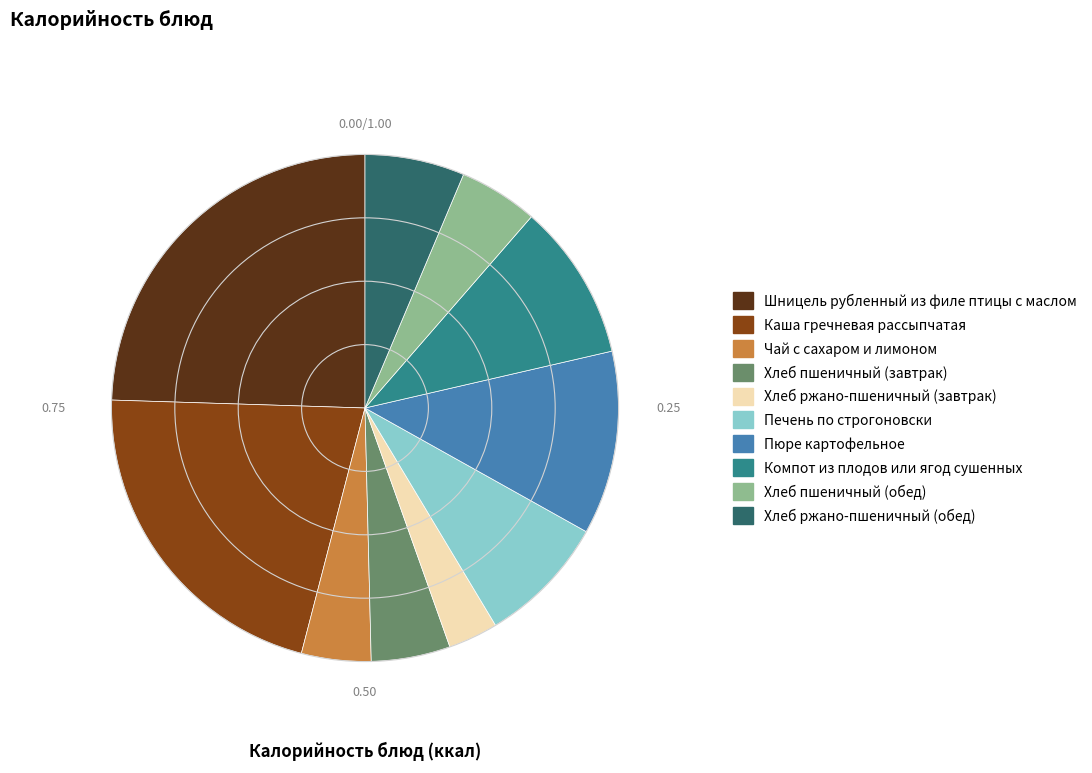

What is the smallest slice in the pie chart?

Хлеб ржано-пшеничный (завтрак)